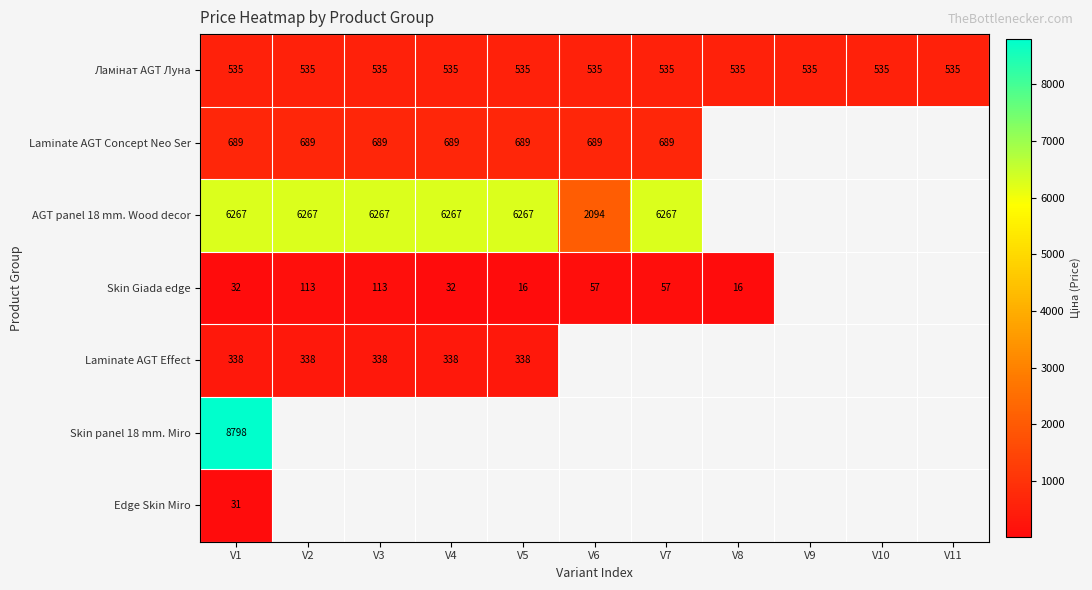

Which category has the highest value in the Edge Skin Miro series?

V1